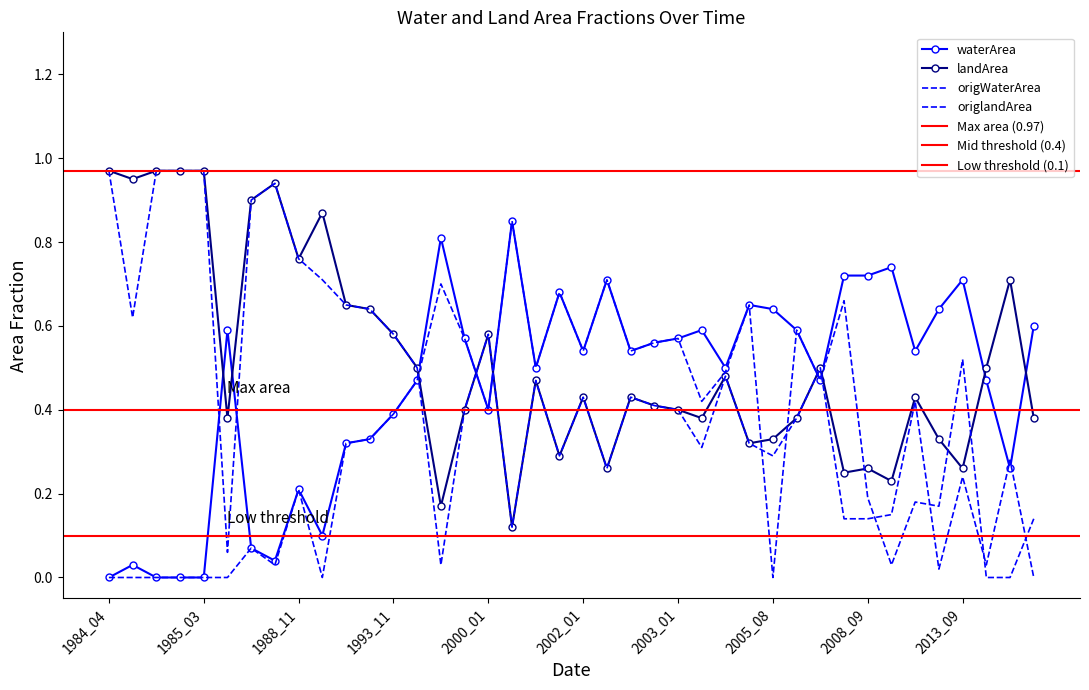

Is it true that landArea equals 0.9 at 9?

True